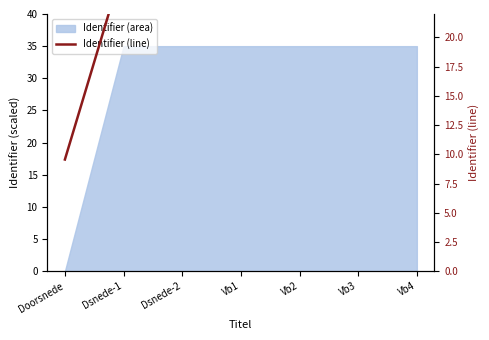

Rank the categories by value from highest to lowest.

Vb4, Vb3, Vb2, Vb1, Dsnede-2, Dsnede-1, Doorsnede